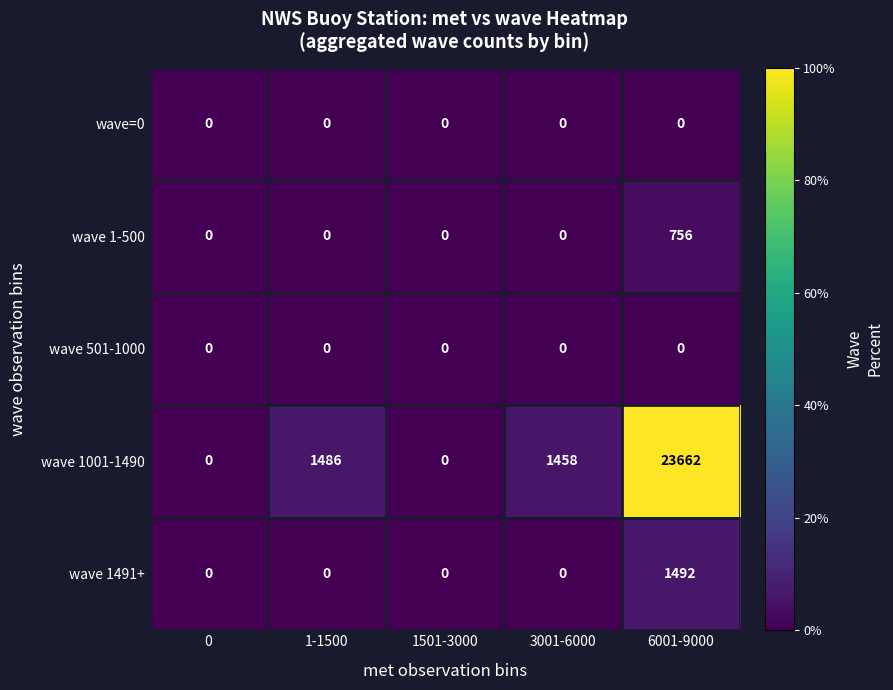

Count the number of data series in this chart.

5